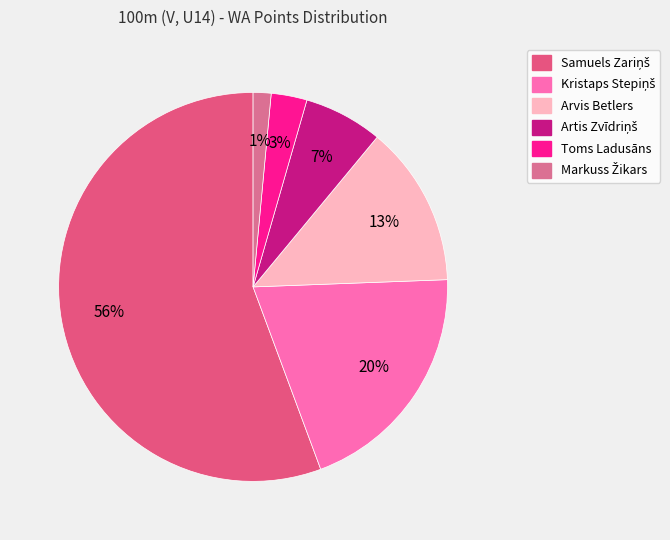

To the nearest percent, what is the difference between the Samuels Zariņš and Toms Ladusāns slice percentages?

53%